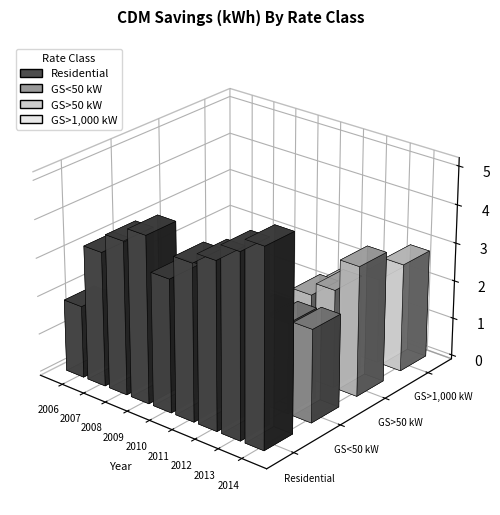

How many distinct data groups are displayed?

4